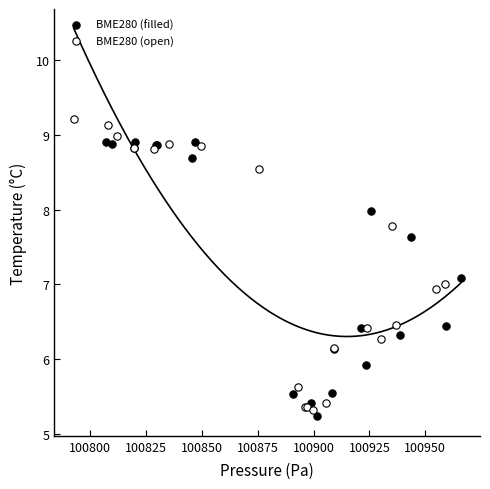

Which series reaches the minimum Y coordinate?

BME280 (filled)